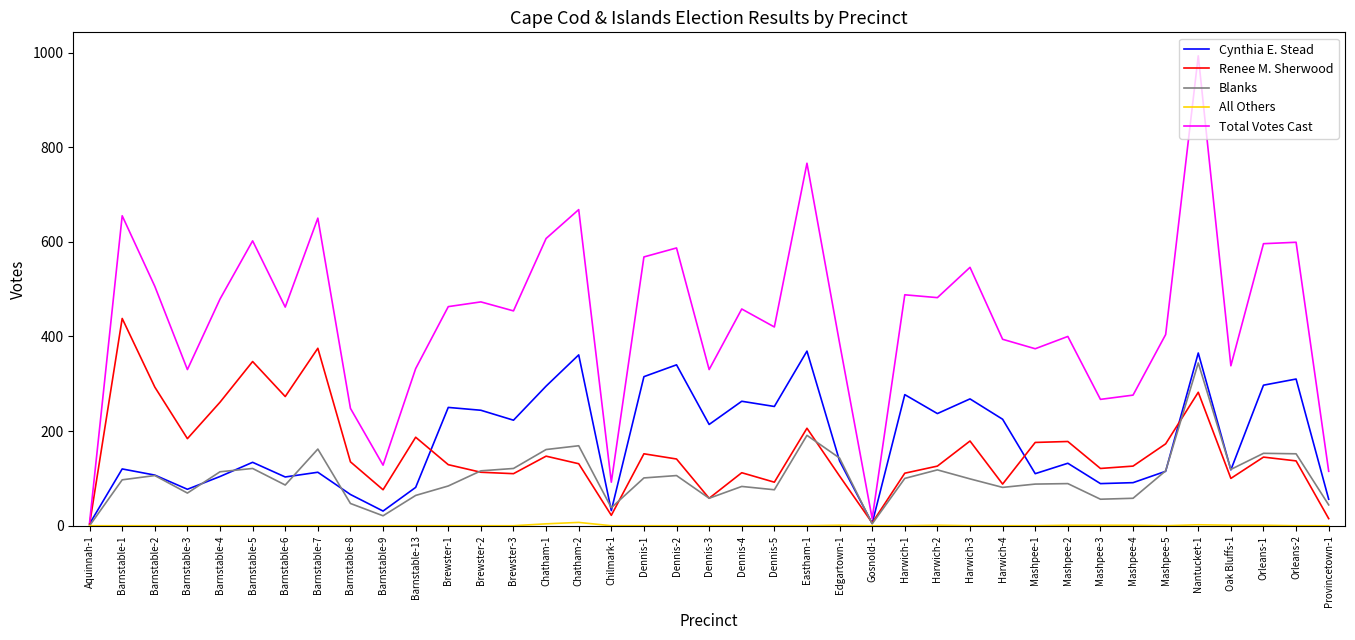

Which series has the largest total across all categories?

Total Votes Cast